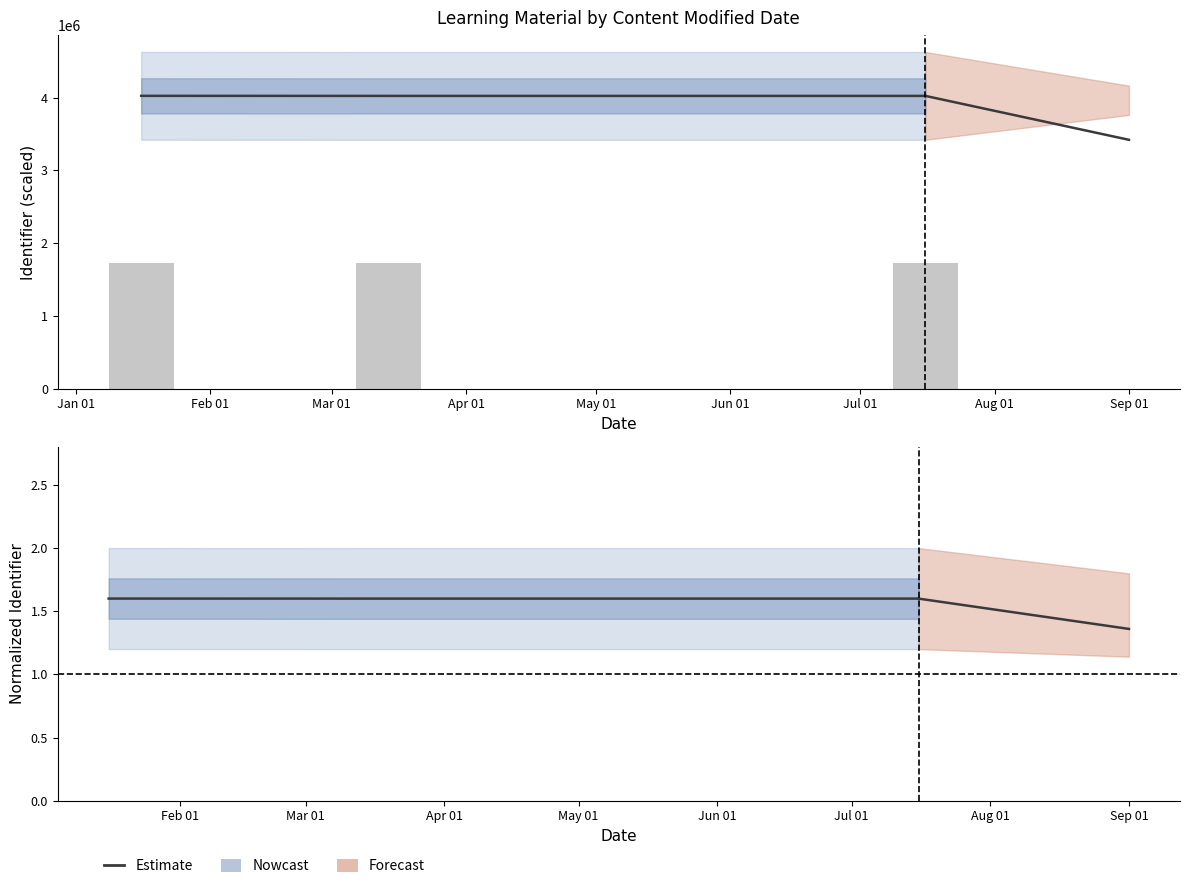

Are the bars grouped side by side (vs. stacked)?

No